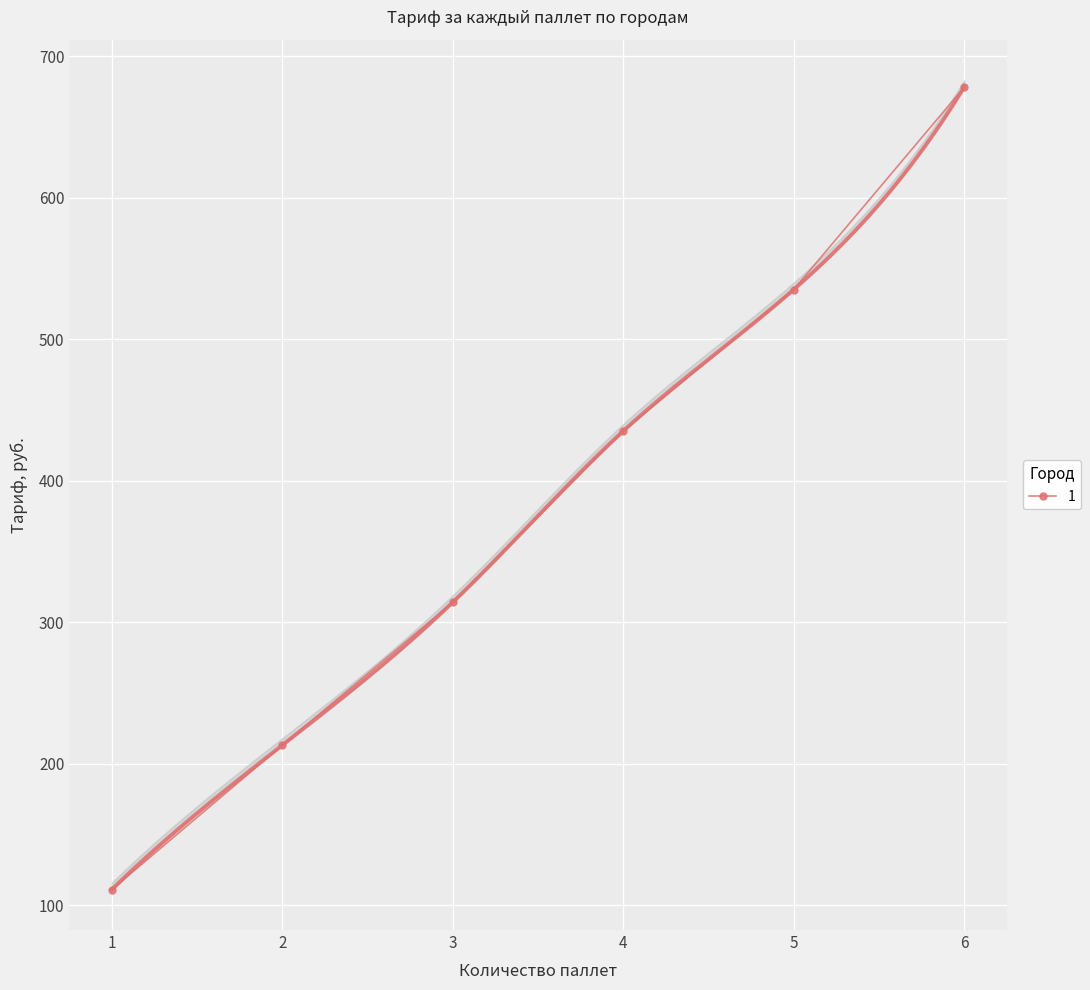

What is the approximate value of Пермь at 4?

440